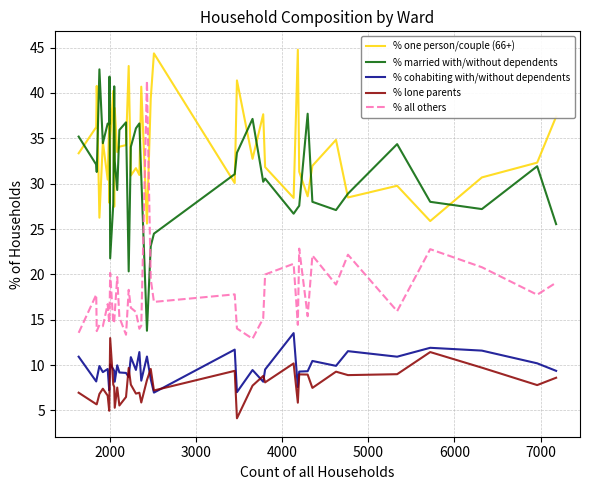

Which series has the largest total across all categories?

% one person/couple (66+)